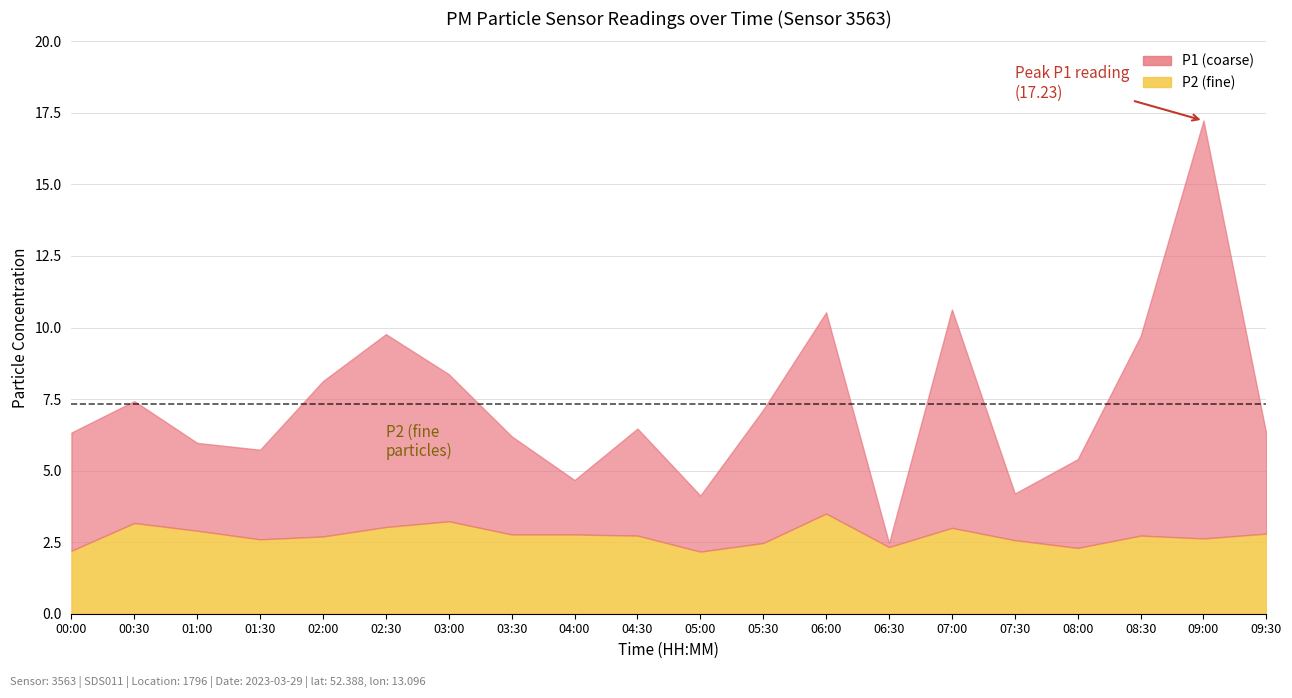

Which series has the largest total across all categories?

P1